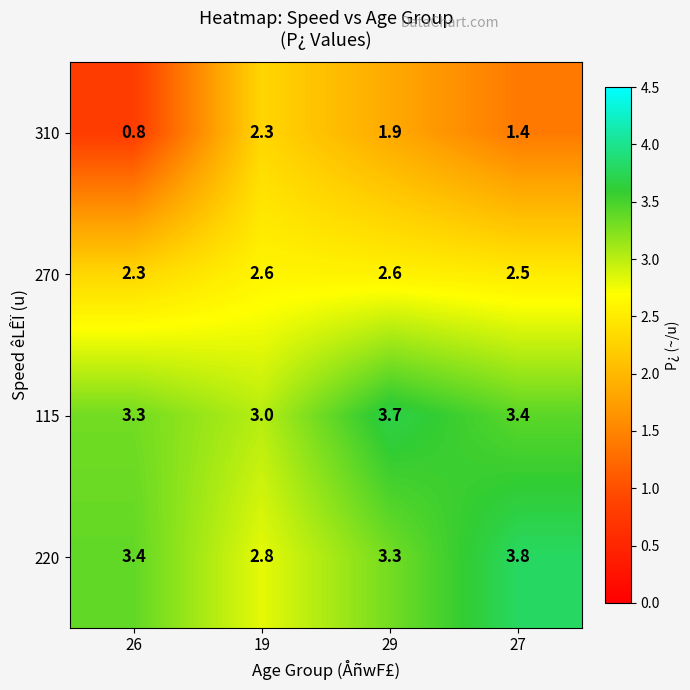

True or false: 270 has a value of 3.9 at 27.

False